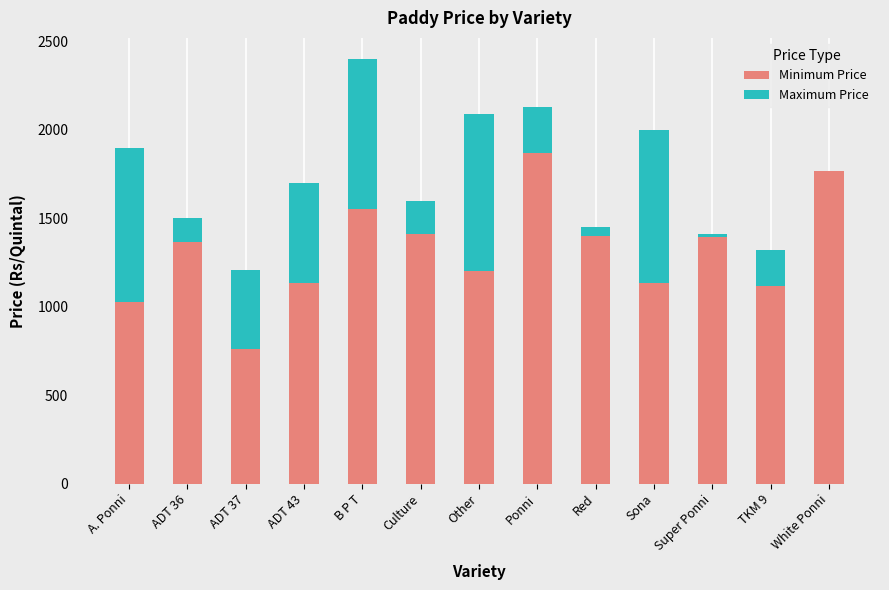

Which series has the largest range (max minus min)?

Minimum Price